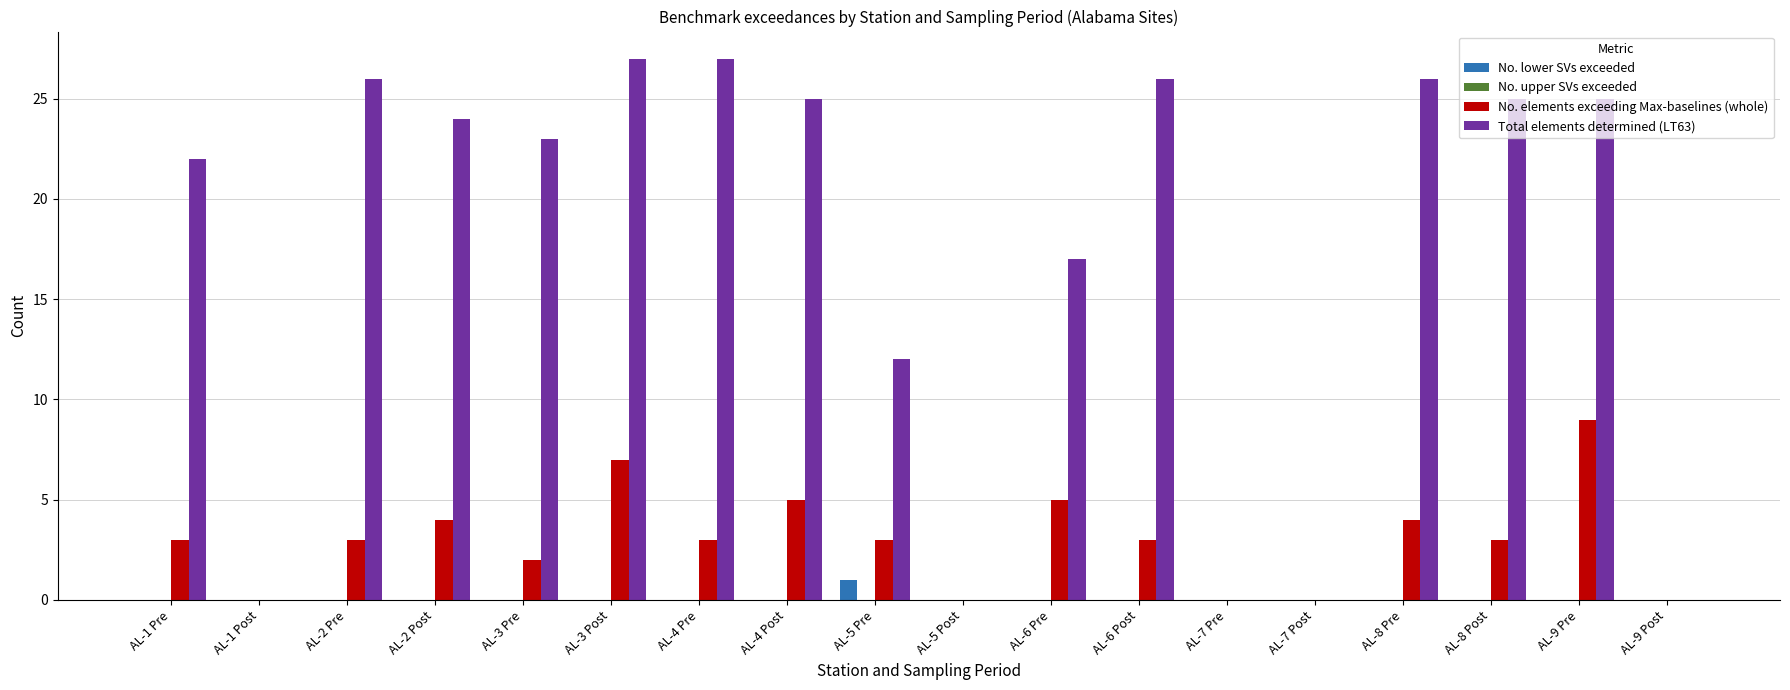

Are the bars grouped side by side (vs. stacked)?

Yes